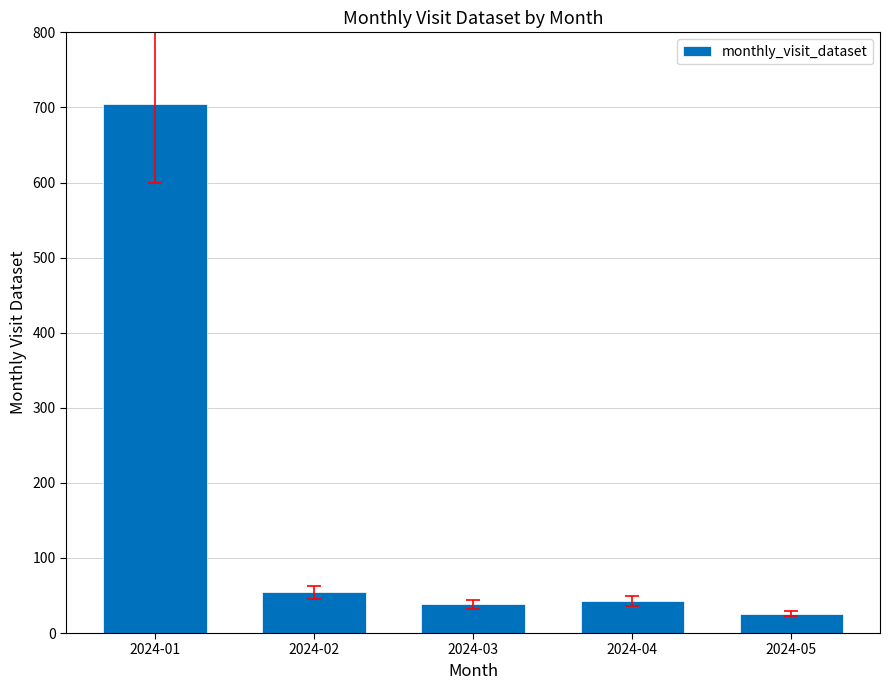

Is it true that the value at 2024-03 is 13?

False